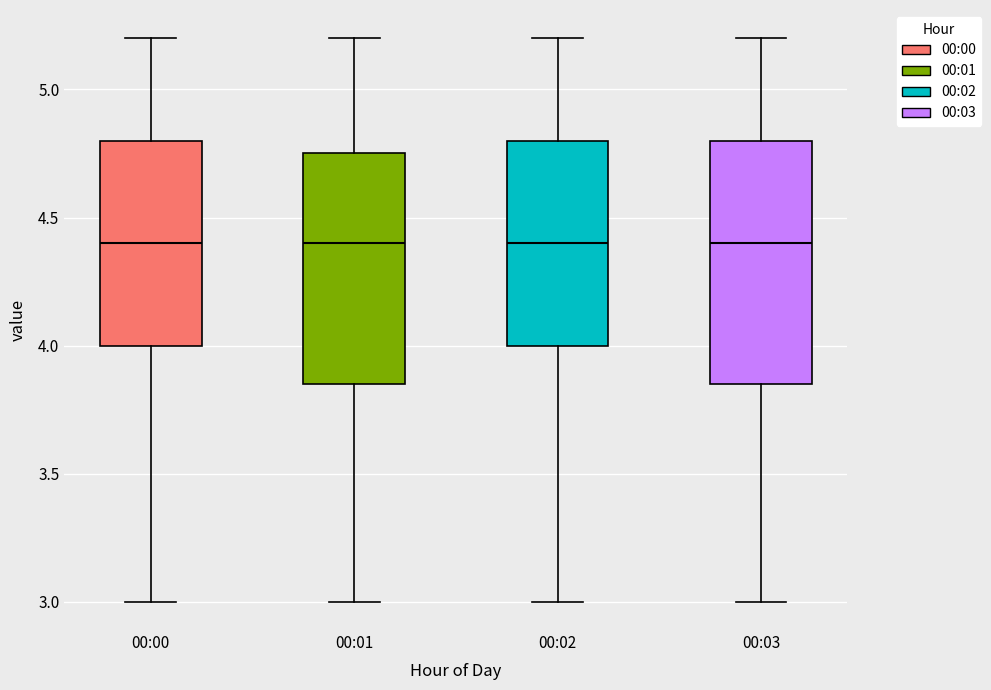

Reading left to right, read every box against the y-axis: the position of its median line, the range the box covers, and the ends of its whiskers. The values are not printed on the chart, so give them approximately, as read against the axis.

00:00: median 4.40, box 4.00 to 4.80, whiskers 3.00 to 5.20
00:01: median 4.40, box 3.85 to 4.75, whiskers 3.00 to 5.20
00:02: median 4.40, box 4.00 to 4.80, whiskers 3.00 to 5.20
00:03: median 4.40, box 3.85 to 4.80, whiskers 3.00 to 5.20